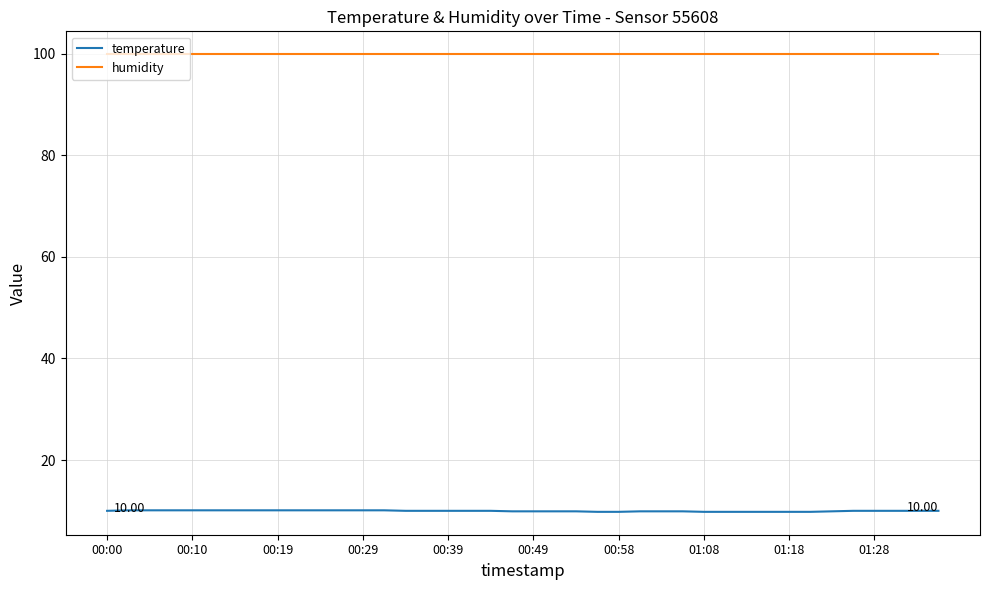

What is the smallest value displayed?

9.8